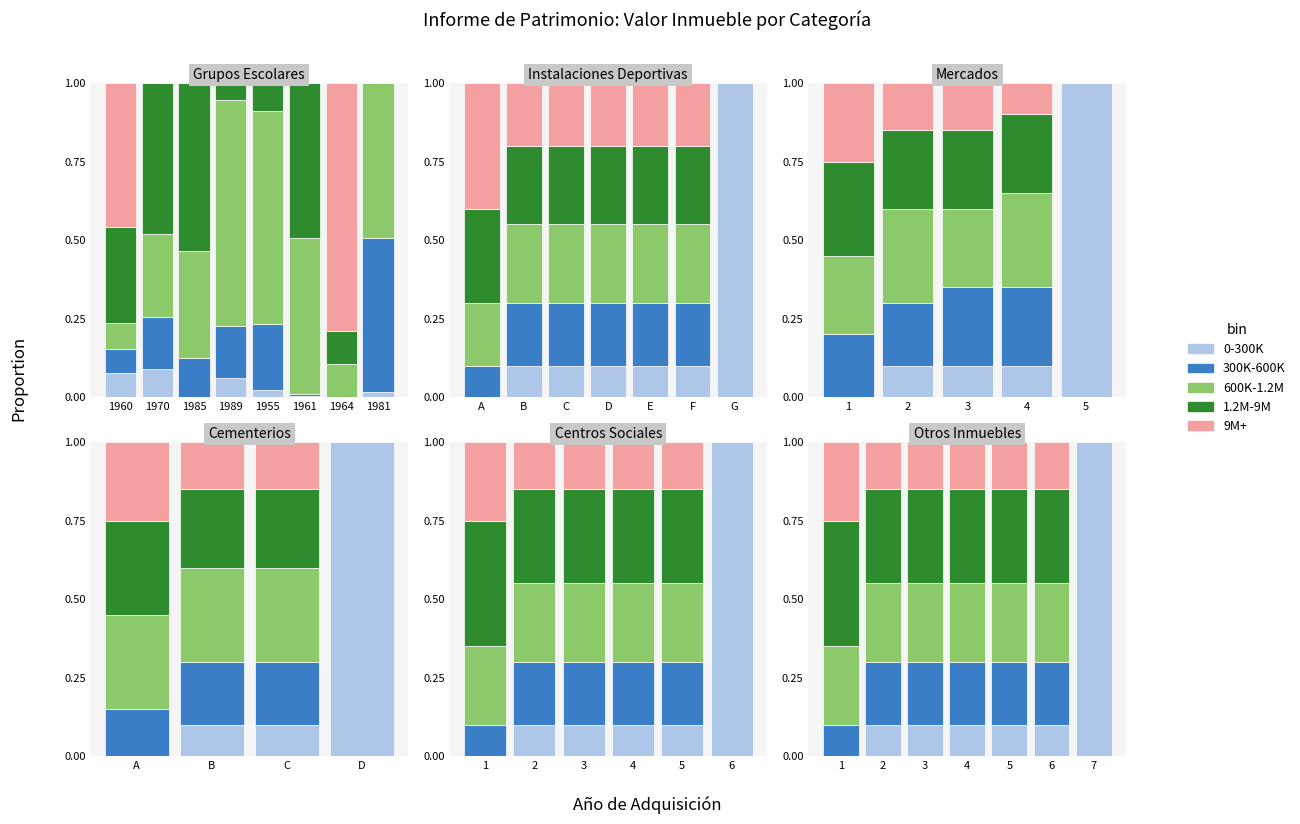

What is the total value across all series at 6?

1.0